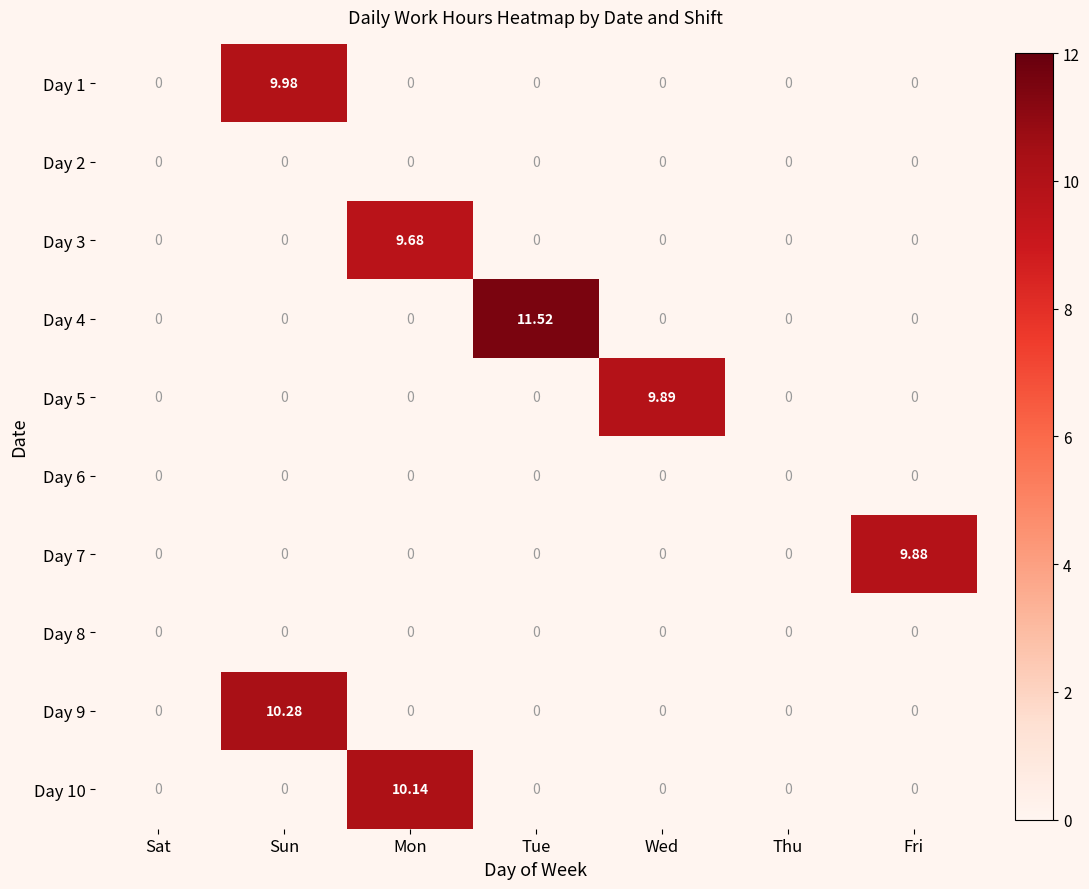

Is the value of Day 6 at Thu greater than the value of Day 7 at Fri?

No